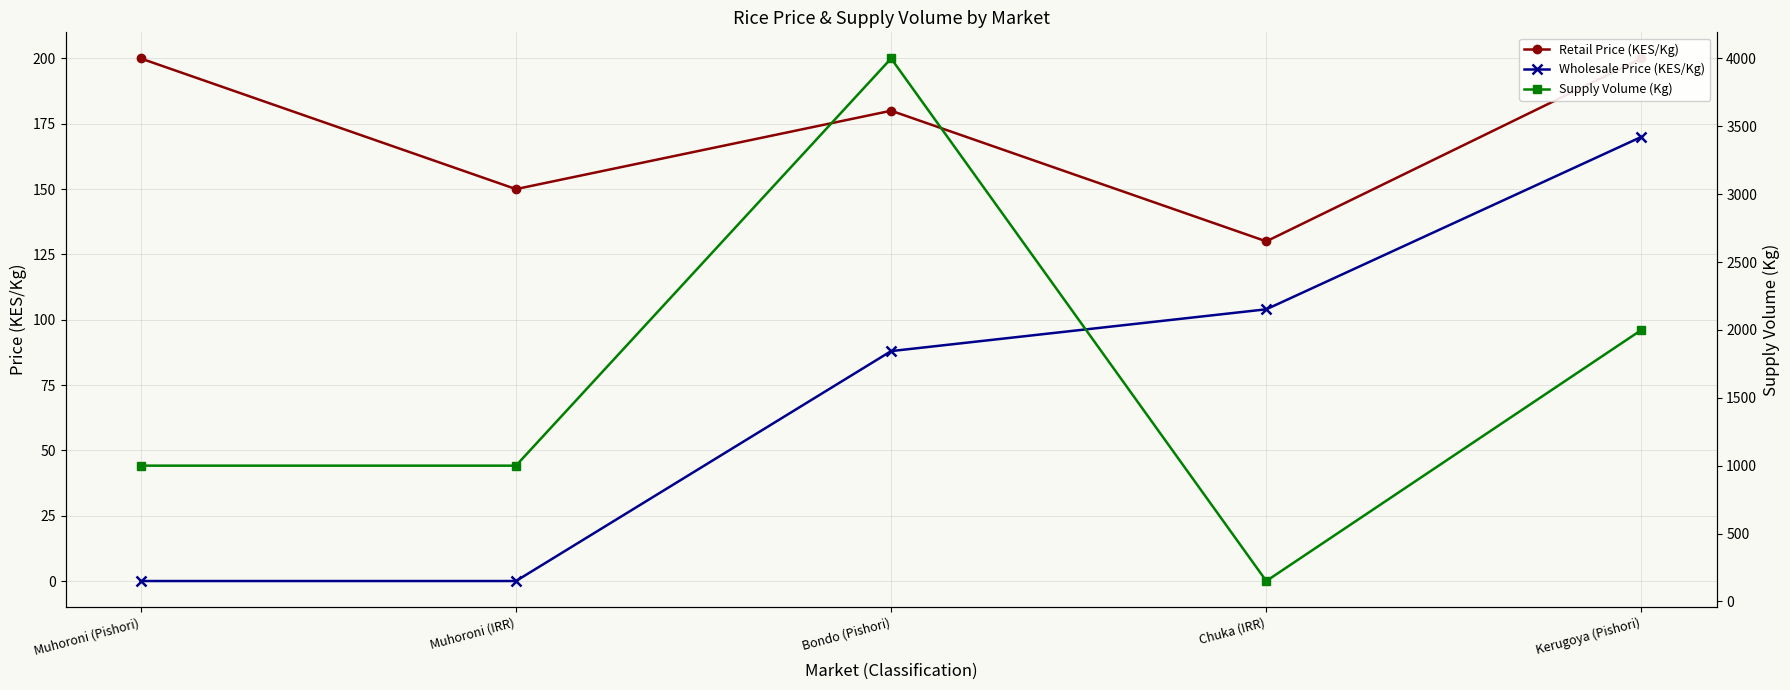

Reading left to right, transcribe all the data shown in this chart.

Retail Price (KES/Kg): 200	150	180	130	200
Wholesale Price (KES/Kg): 0	0	88	104	170
Supply Volume (Kg): 1000	1000	4000	150	2000